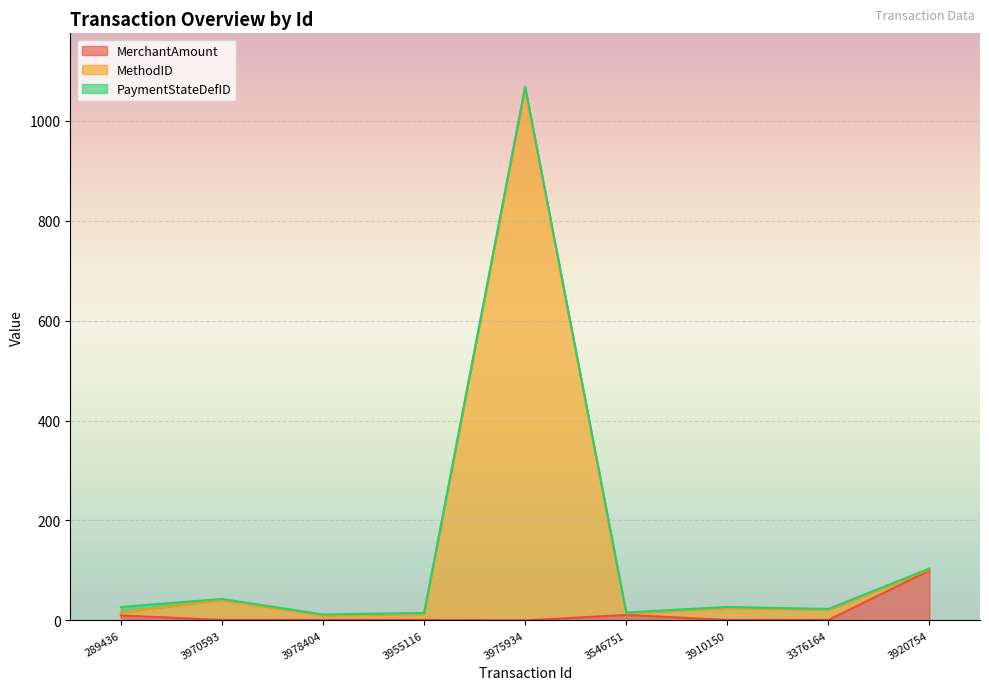

Is the value of MerchantAmount at 3955116 greater than the value of MethodID at 3920754?

No